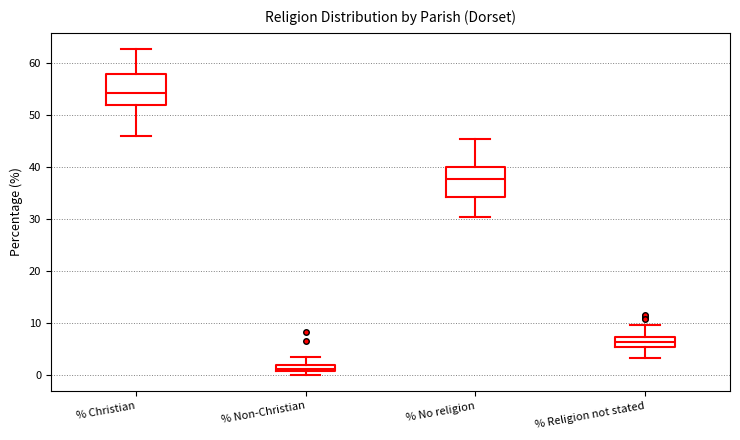

Which box has the lowest median line?

% Non-Christian